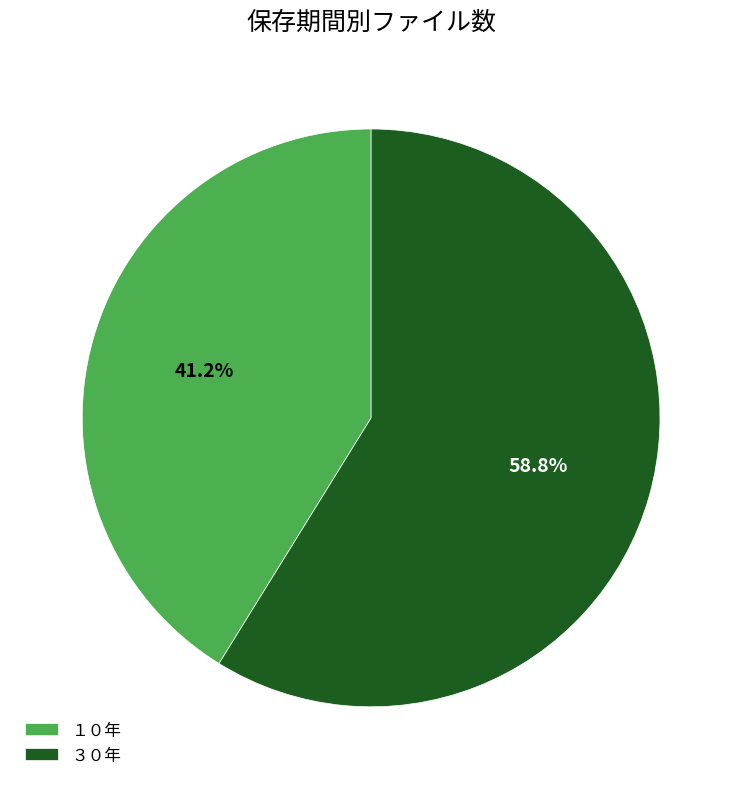

What is the smallest slice in the pie chart?

１０年